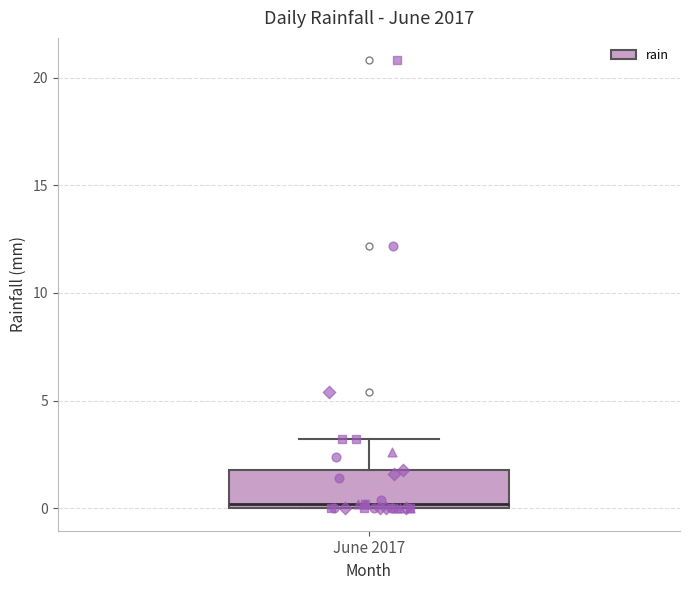

Read this box plot against the y-axis: the position of the median line, the range covered by the box, and the ends of both whiskers. The values are not printed on the chart, so give them approximately, as read against the axis.

median 0 (just above the box's lower edge), box 0 to 2, whiskers 0 to 3